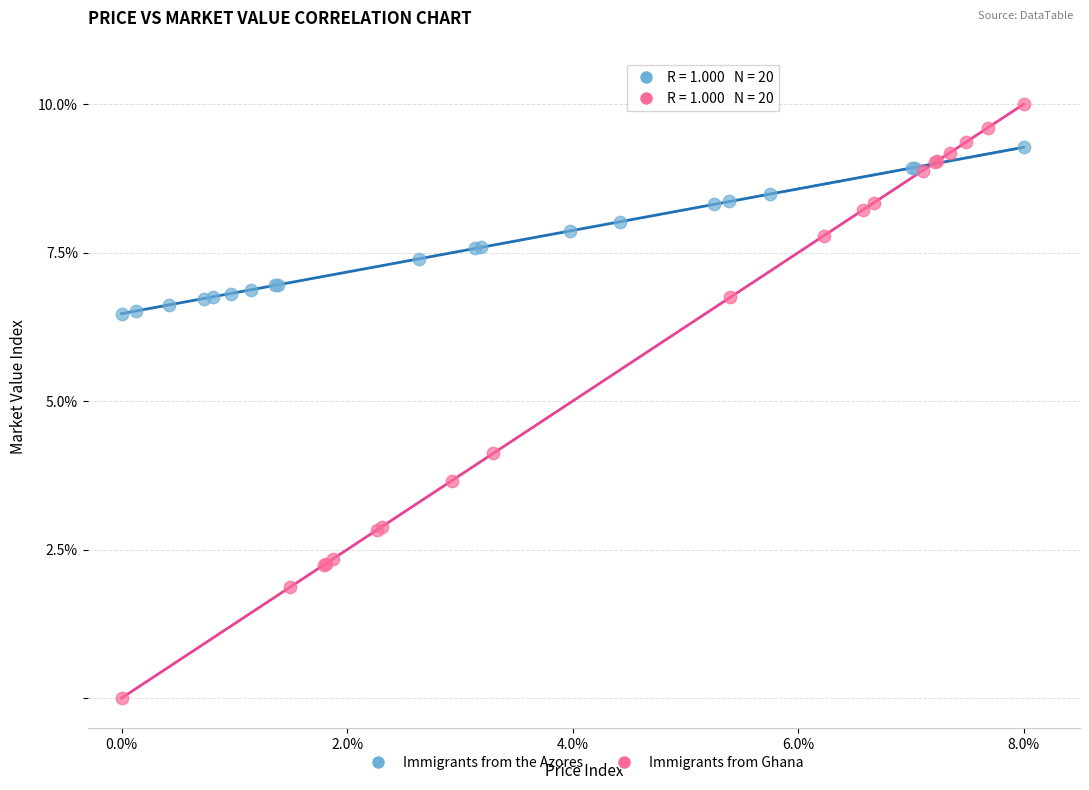

What are all the series names shown in the legend?

Immigrants from the Azores, Immigrants from Ghana